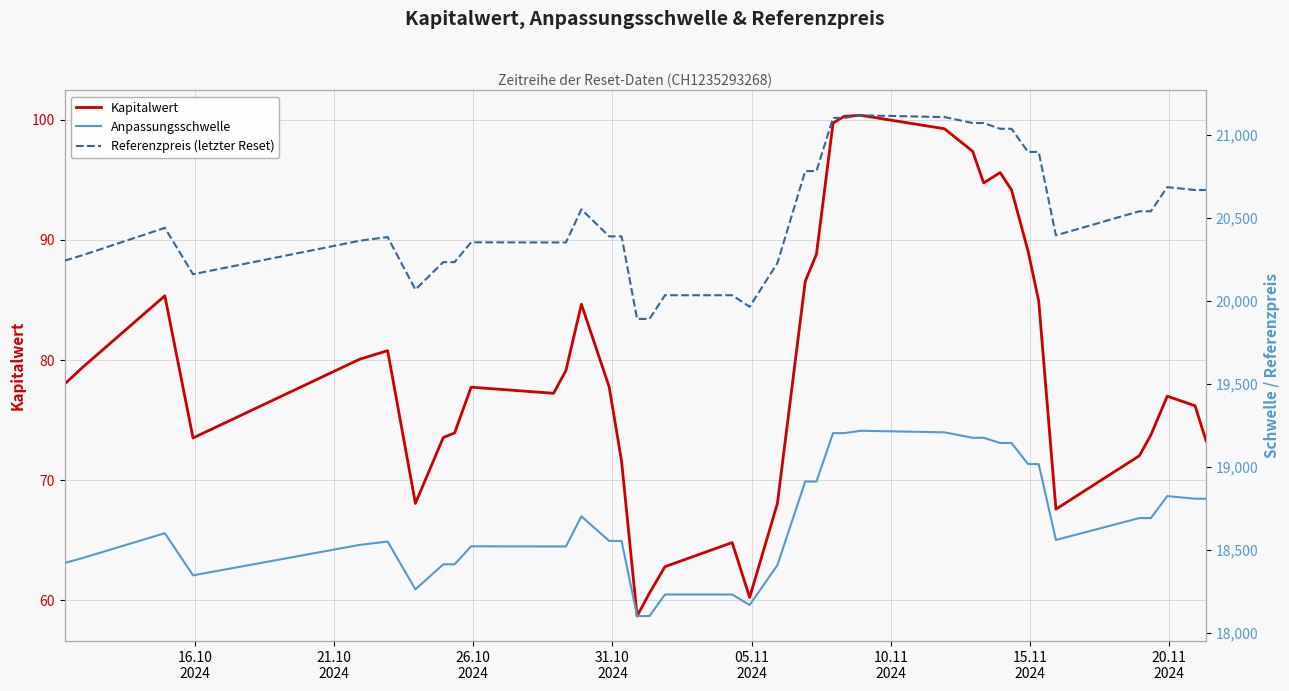

What is the average value of the Referenzpreis (letzter Reset) series?

20520.4